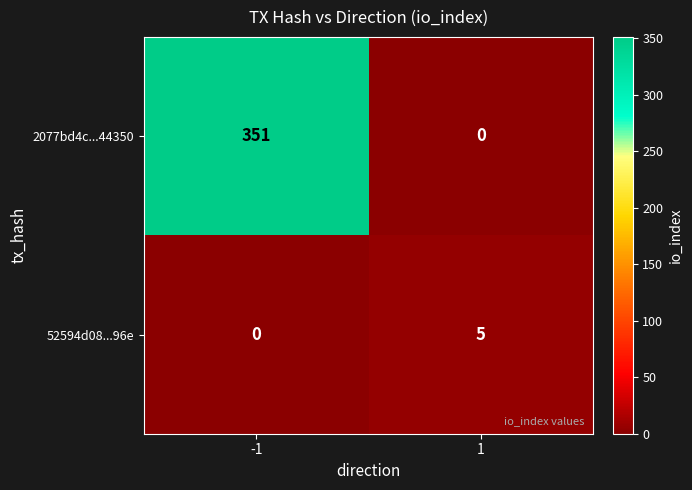

What is the maximum value shown in the chart?

351